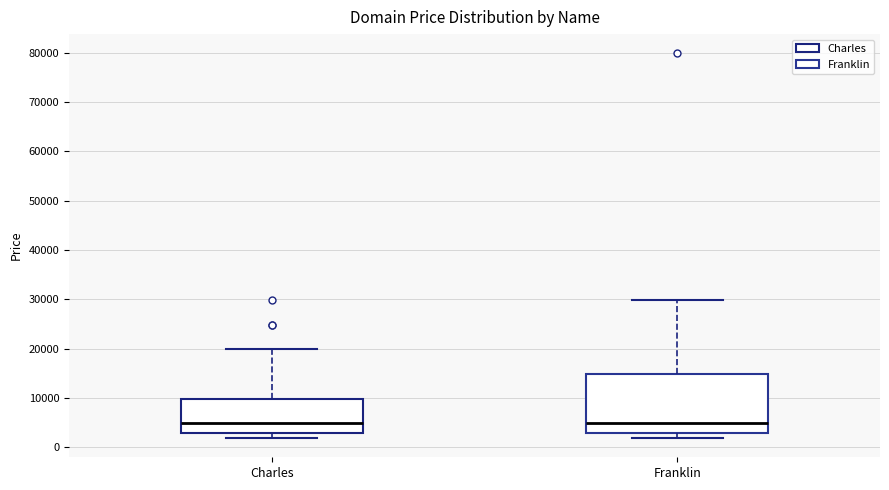

Comparing the boxes themselves (not the whiskers), which one is the tallest?

Franklin